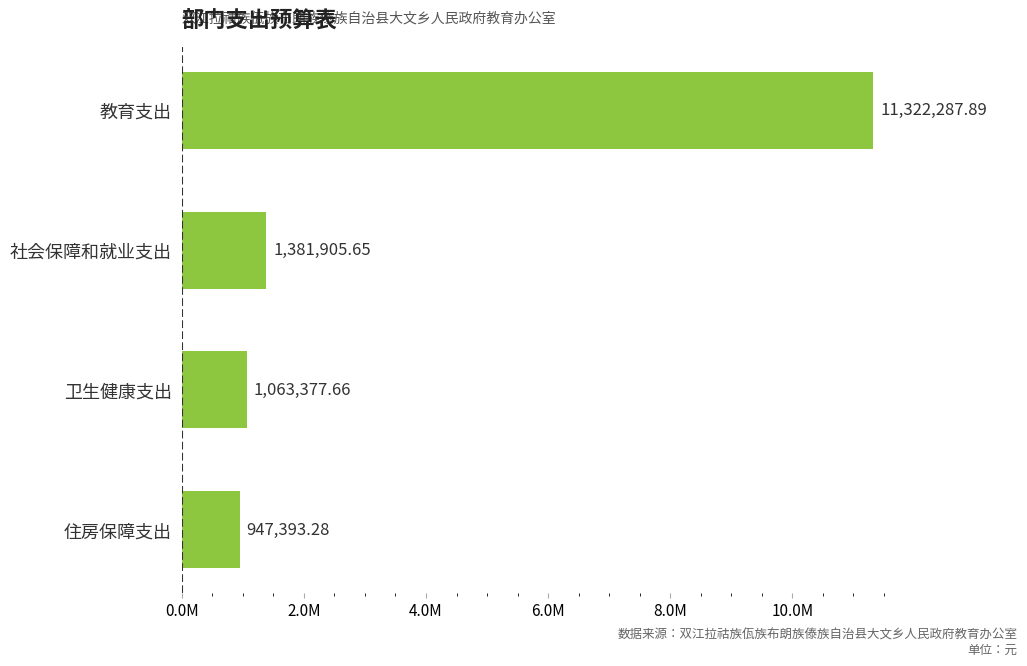

Does the chart contain any negative values?

No